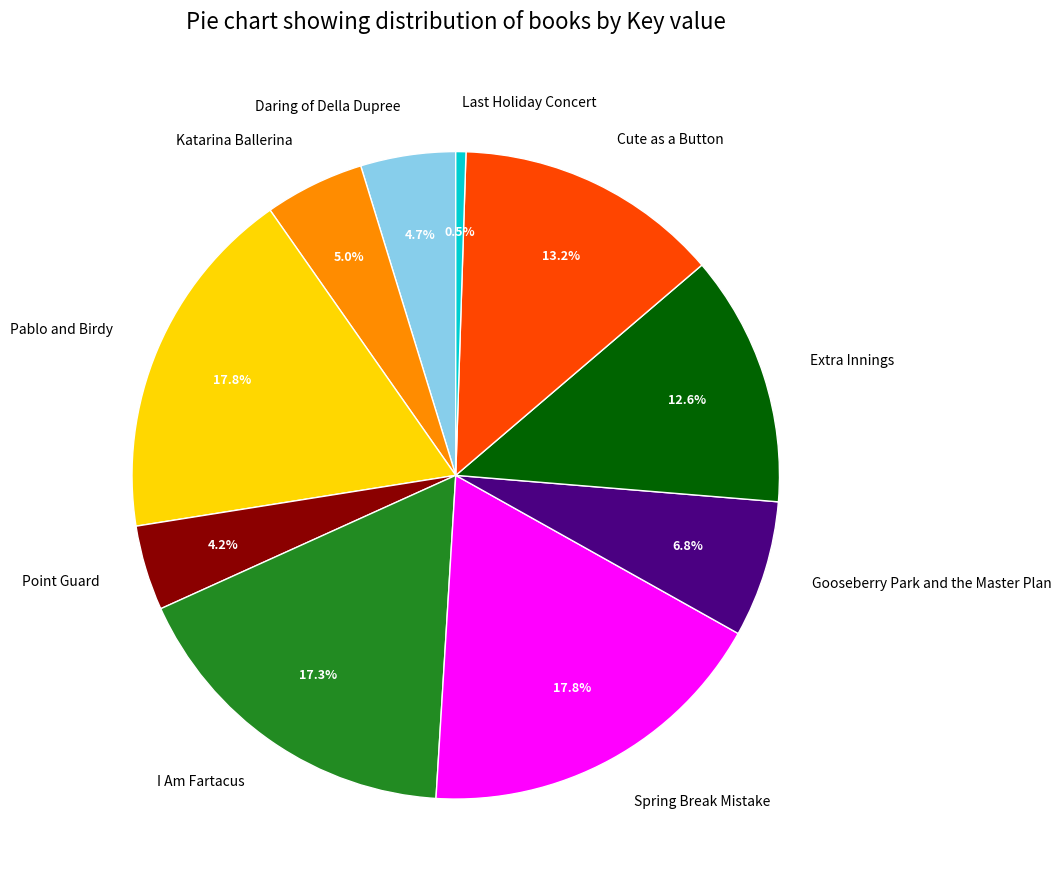

Is there a majority slice in this chart?

No